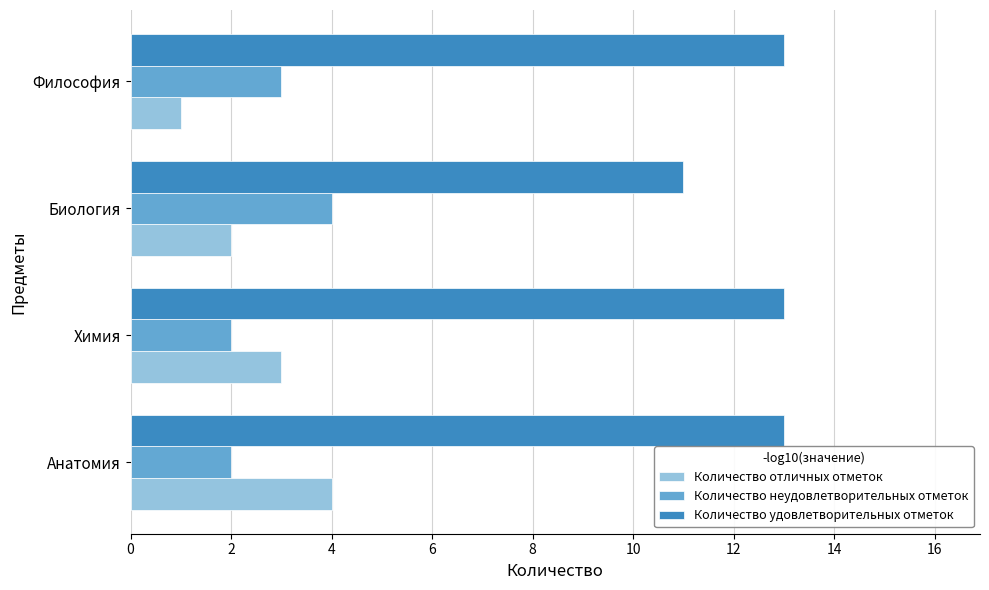

How many data points in Количество отличных отметок are less than 3?

2